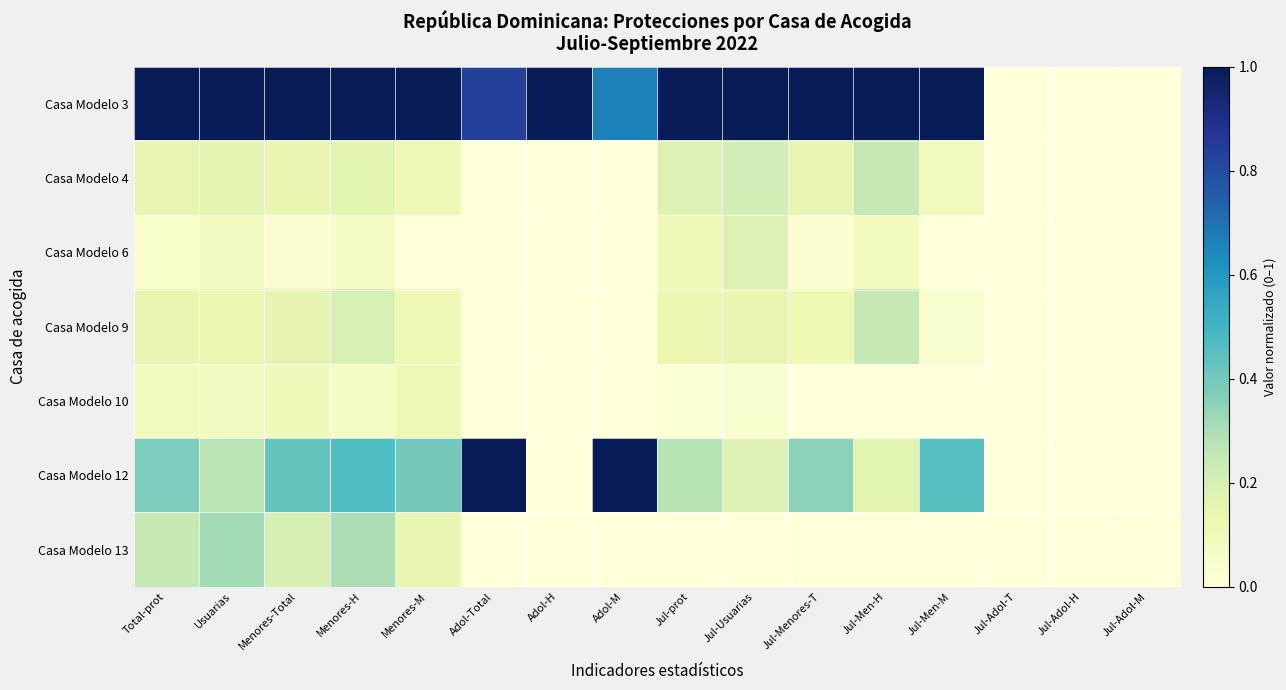

How many categories are shown in the chart?

16